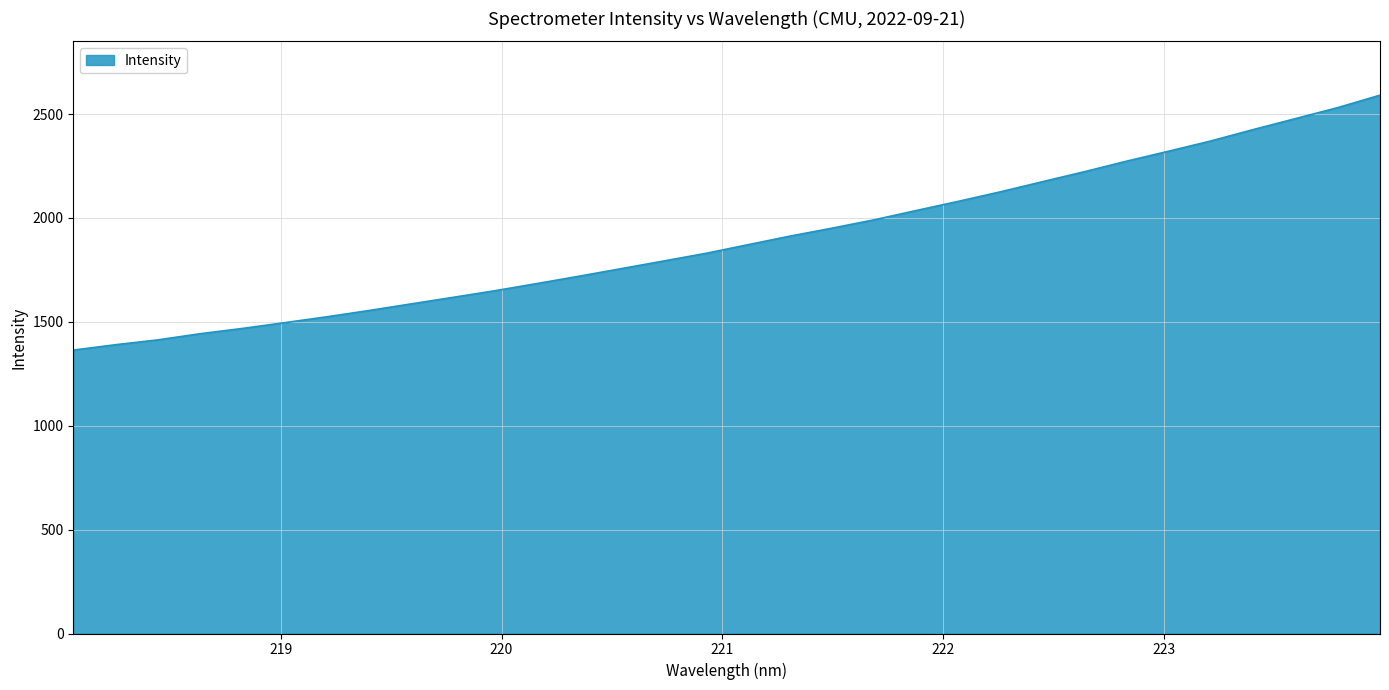

What is the maximum value shown in the chart?

2590.6